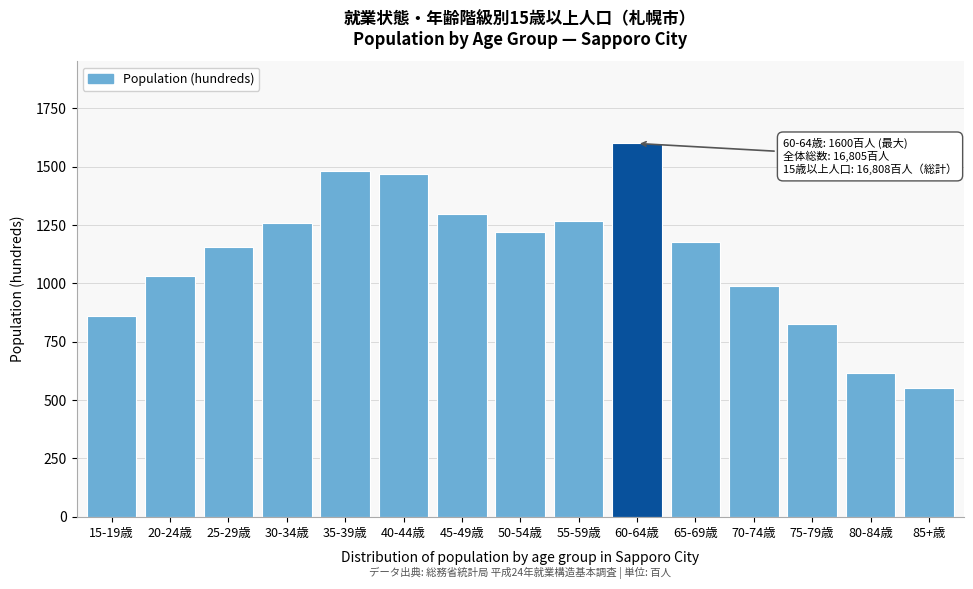

Reading left to right, extract all data points from this chart.

15-19歳=859	20-24歳=1030	25-29歳=1155	30-34歳=1259	35-39歳=1480	40-44歳=1468	45-49歳=1299	50-54歳=1221	55-59歳=1269	60-64歳=1600	65-69歳=1176	70-74歳=990	75-79歳=827	80-84歳=618	85+歳=554